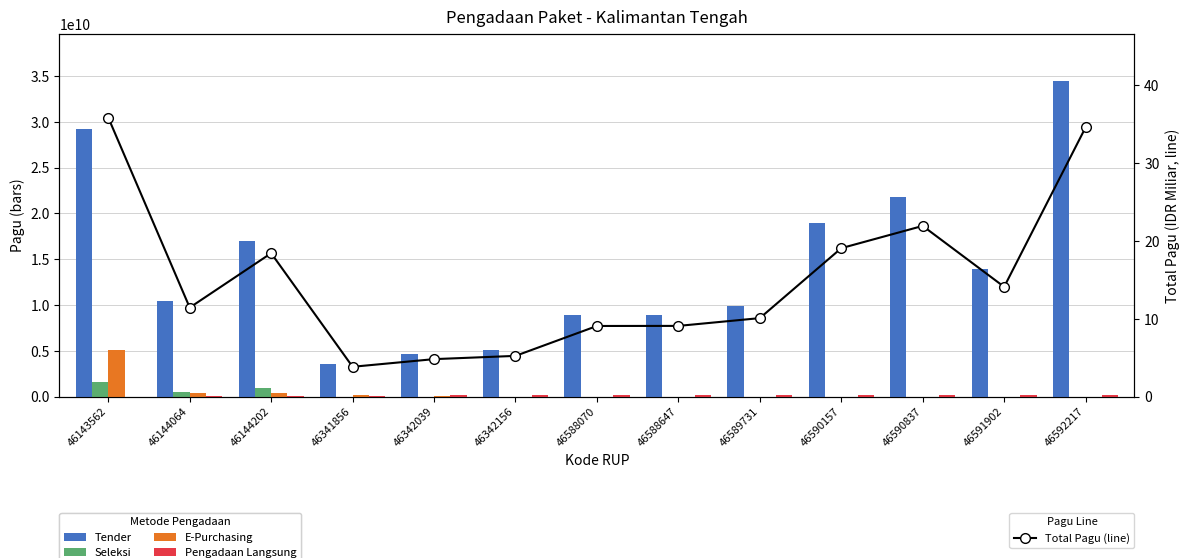

Reading right to left, list all the values displayed in this chart.

Tender: 34435500000.0	13935500000.0	21767824000.0	18915500000.0	9925500000.0	8925500000.0	8915500000.0	5071625000.0	4600000000.0	3550000000.0	17033748900.0	10390589850.0	29245098300.0
Seleksi: 0.0	0.0	0.0	0.0	0.0	0.0	0.0	0.0	0.0	0.0	896513100.0	546873150.0	1539215700.0
E-Purchasing: 0.0	0.0	0.0	0.0	0.0	0.0	0.0	0.0	53280000.0	179820000.0	400999500.0	402000000.0	5078314800.0
Pengadaan Langsung: 170000000.0	170000000.0	170000000.0	160000000.0	160000000.0	160000000.0	160000000.0	160000000.0	160000000.0	100000000.0	100000000.0	100000000.0	0.0
Total Pagu (line): 34.6	14.1	21.9	19.1	10.1	9.1	9.1	5.2	4.8	3.8	18.4	11.4	35.9